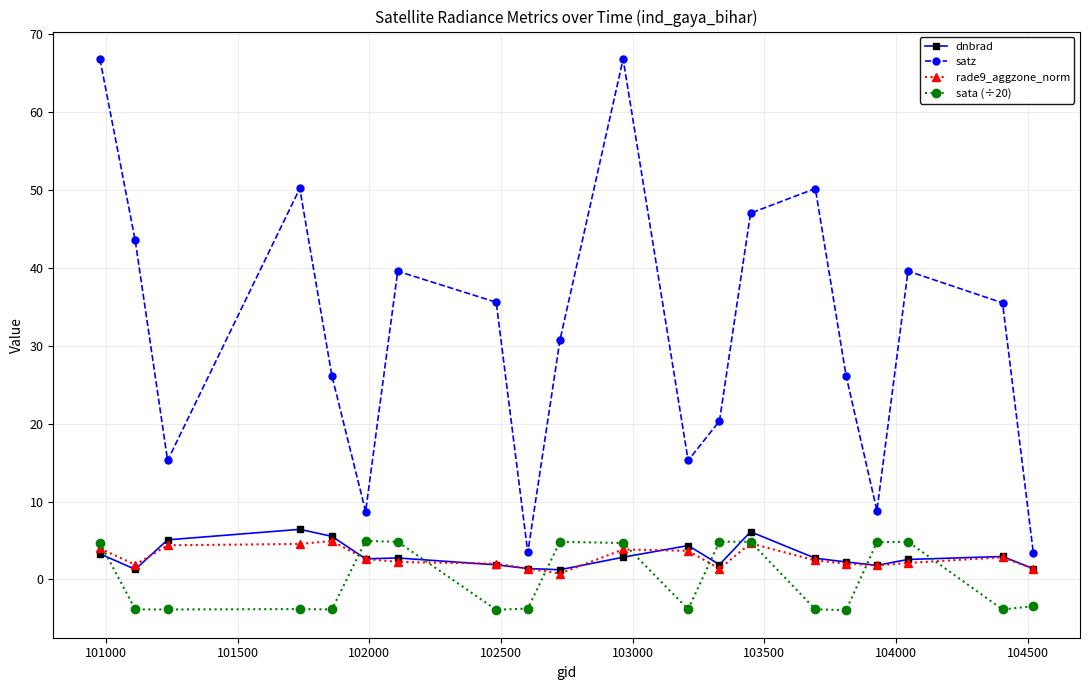

How many lines are shown in the chart?

4